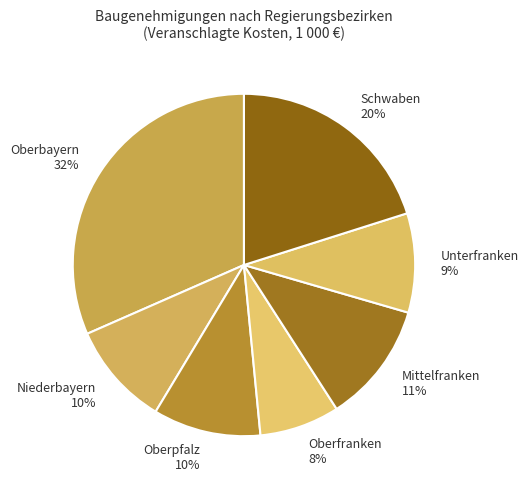

Does Niederbayern account for over 50% of the chart?

No